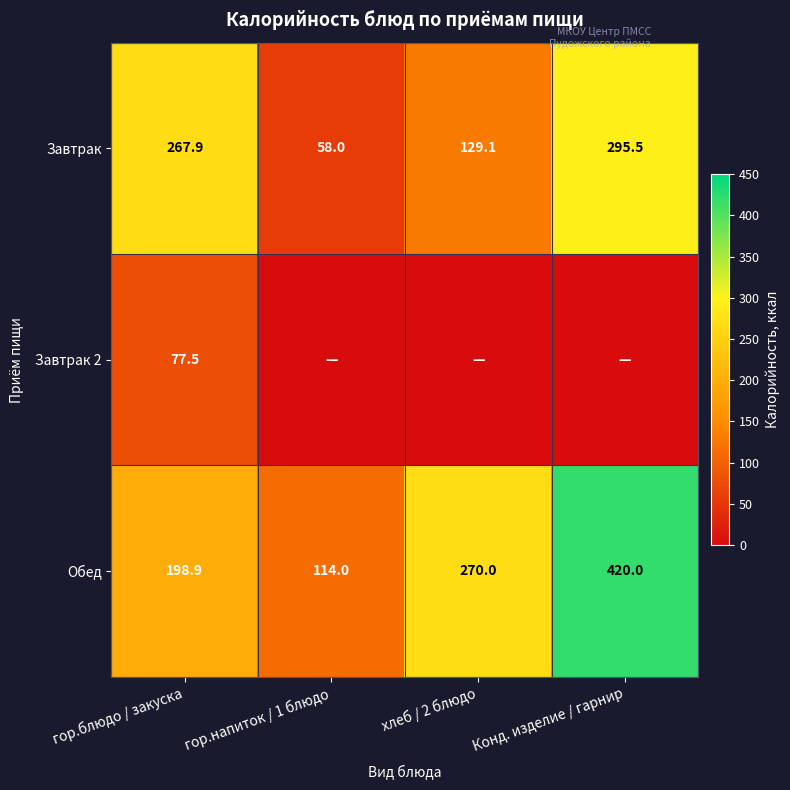

At which label is Завтрак closest to 176?

хлеб / 2 блюдо